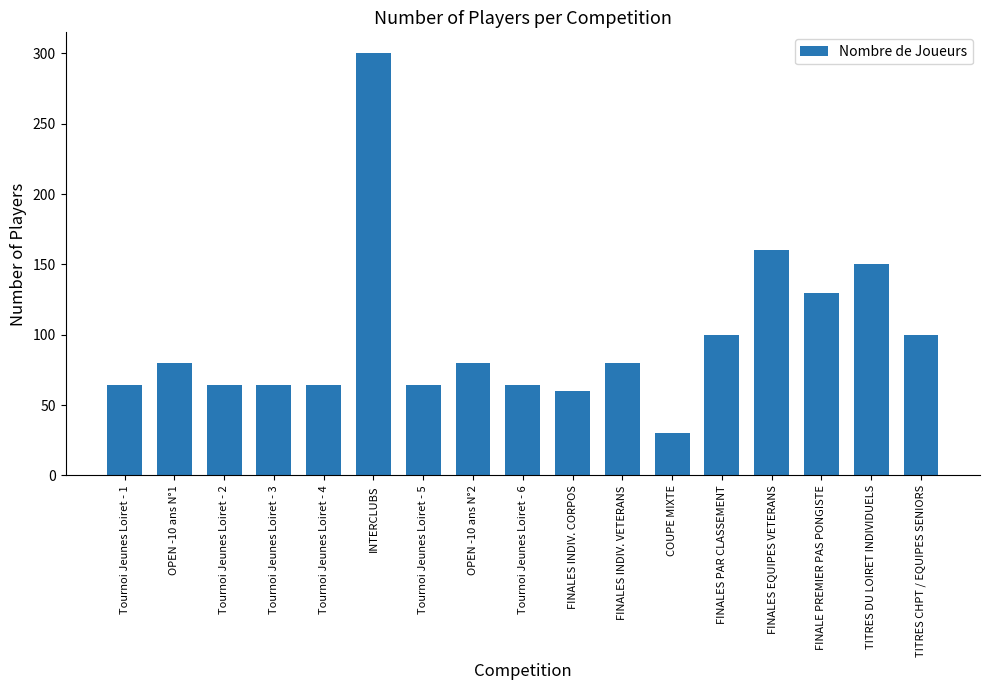

What is the difference between the maximum and minimum values?

270